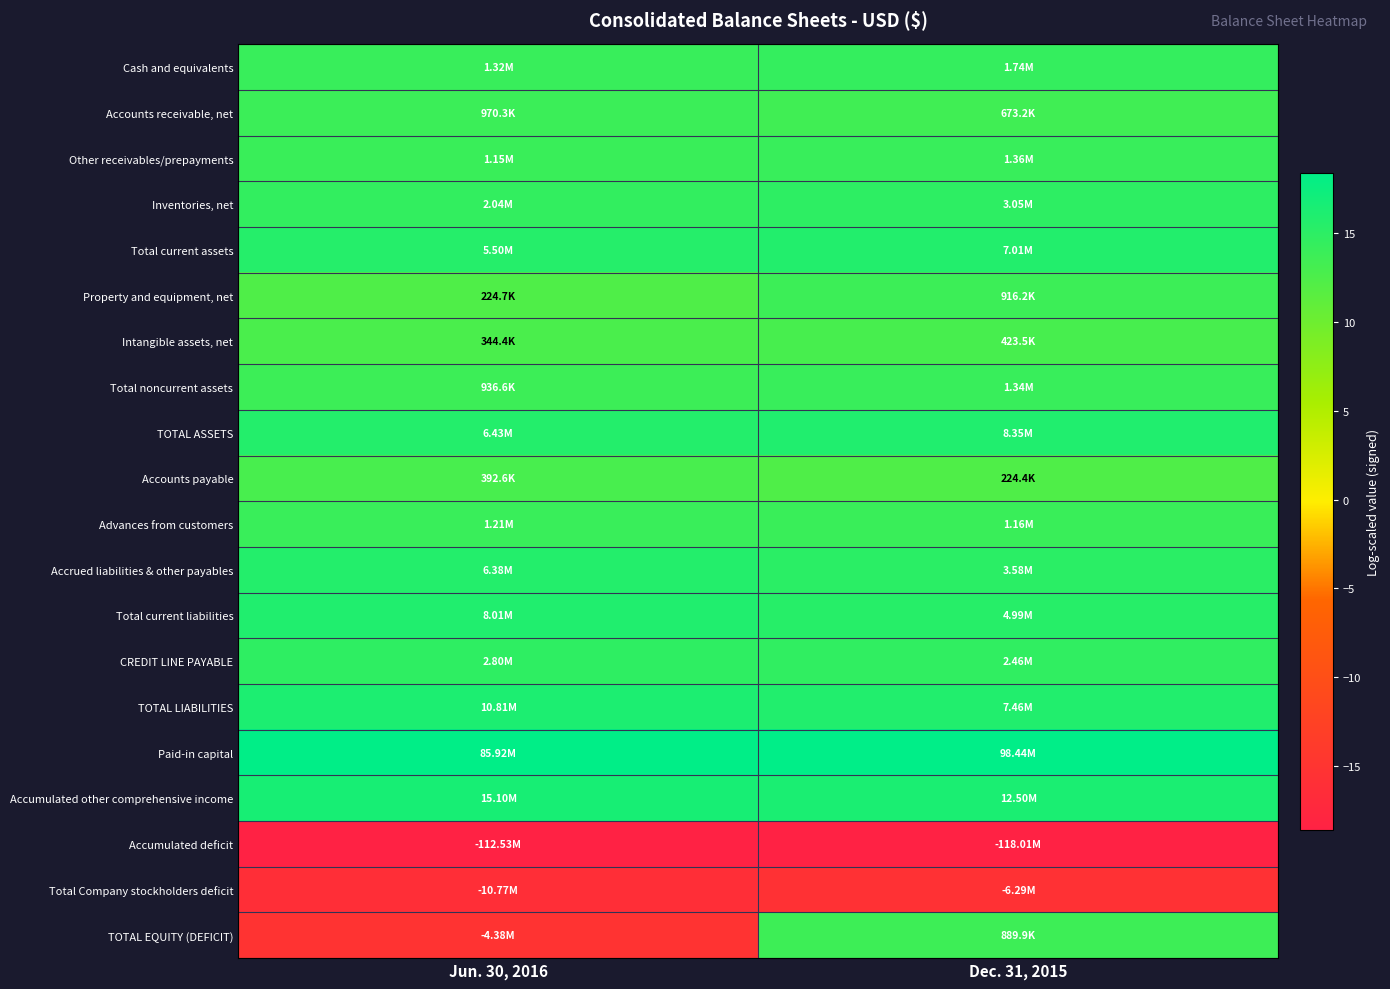

How many categories are shown in the chart?

2